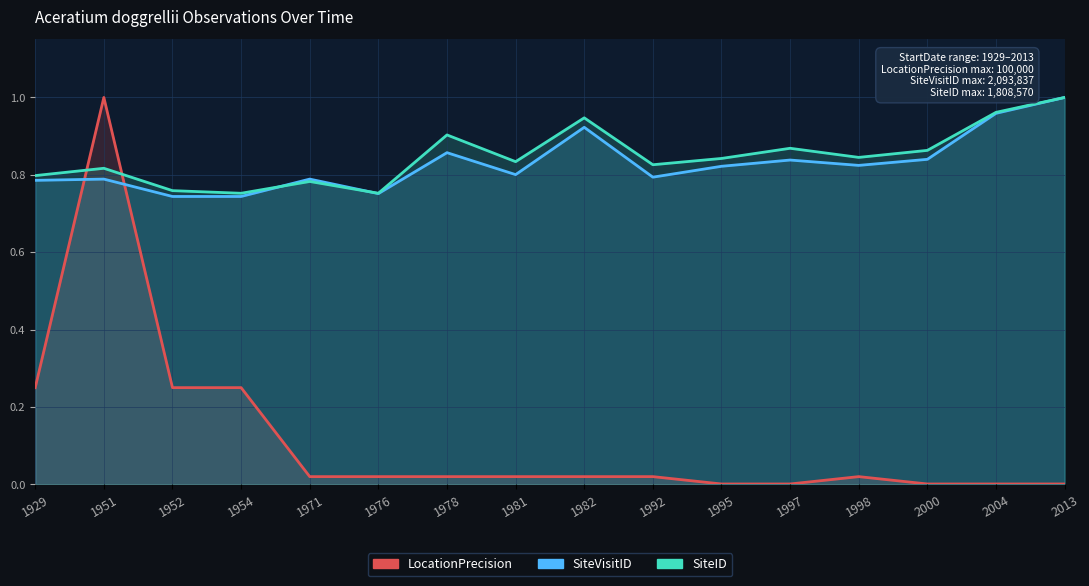

What is the difference between the SiteID values at 2004 and 1978?

0.1